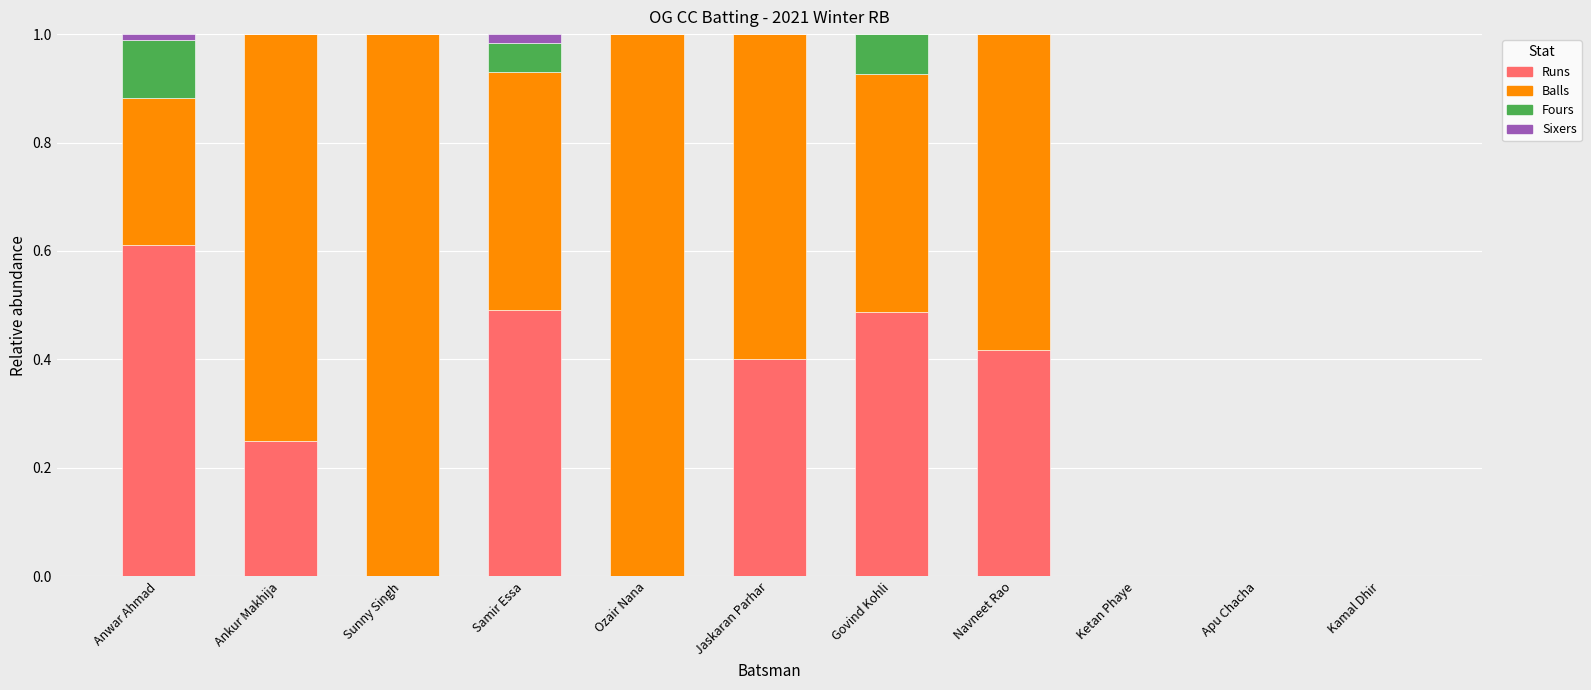

What is the sum of all Runs values?

2.7